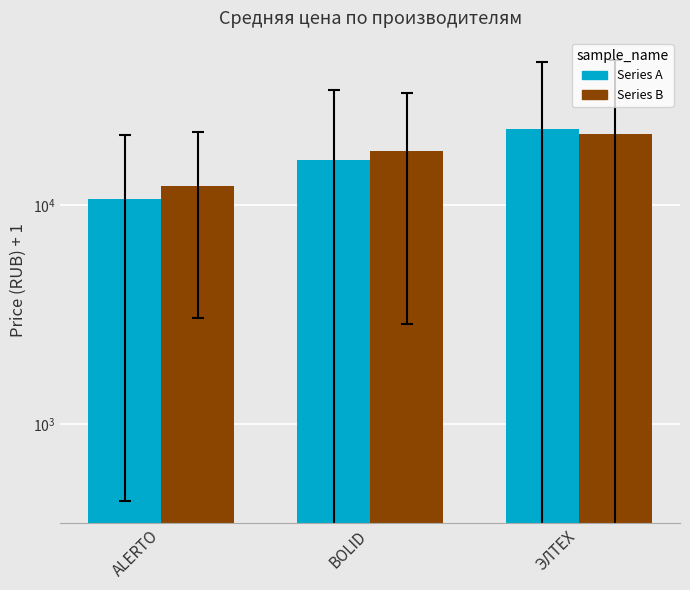

Is the value of ALERTO / ЭЛТЕХ at ЭЛТЕХ greater than the value of Avg+Variant at ЭЛТЕХ?

Yes